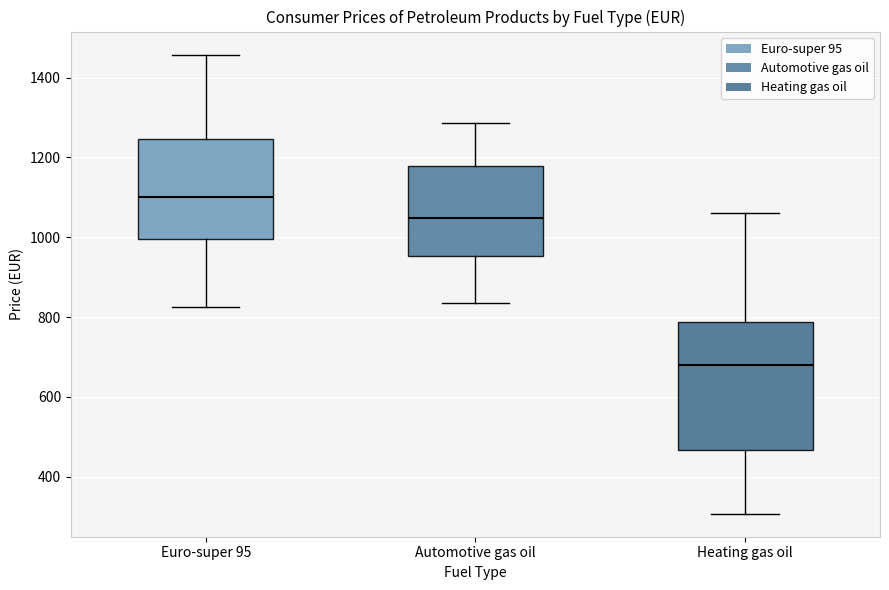

Reading left to right, read every box against the y-axis: the position of its median line, the range the box covers, and the ends of its whiskers. The values are not printed on the chart, so give them approximately, as read against the axis.

Euro-super 95: median 1100, box 1000 to 1240, whiskers 820 to 1460
Automotive gas oil: median 1040, box 960 to 1180, whiskers 840 to 1280
Heating gas oil: median 680, box 460 to 780, whiskers 300 to 1060